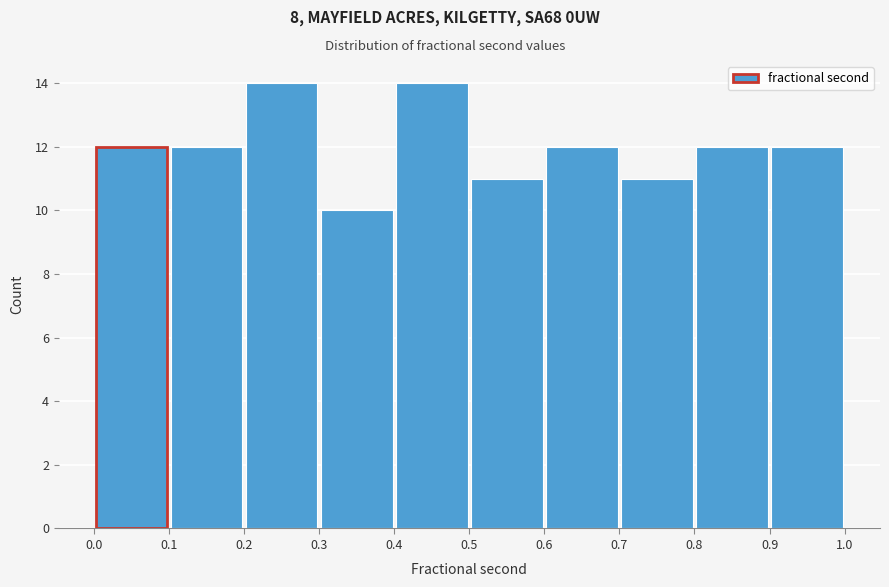

Reading left to right, list every bar in this chart as the range it spans on the x-axis followed by its height. The values are not printed on the chart, so give them approximately, as read against the axis.

0.0 to 0.1: 12
0.1 to 0.2: 12
0.2 to 0.3: 14
0.3 to 0.4: 10
0.4 to 0.5: 14
0.5 to 0.6: 11
0.6 to 0.7: 12
0.7 to 0.8: 11
0.8 to 0.9: 12
0.9 to 1.0: 12